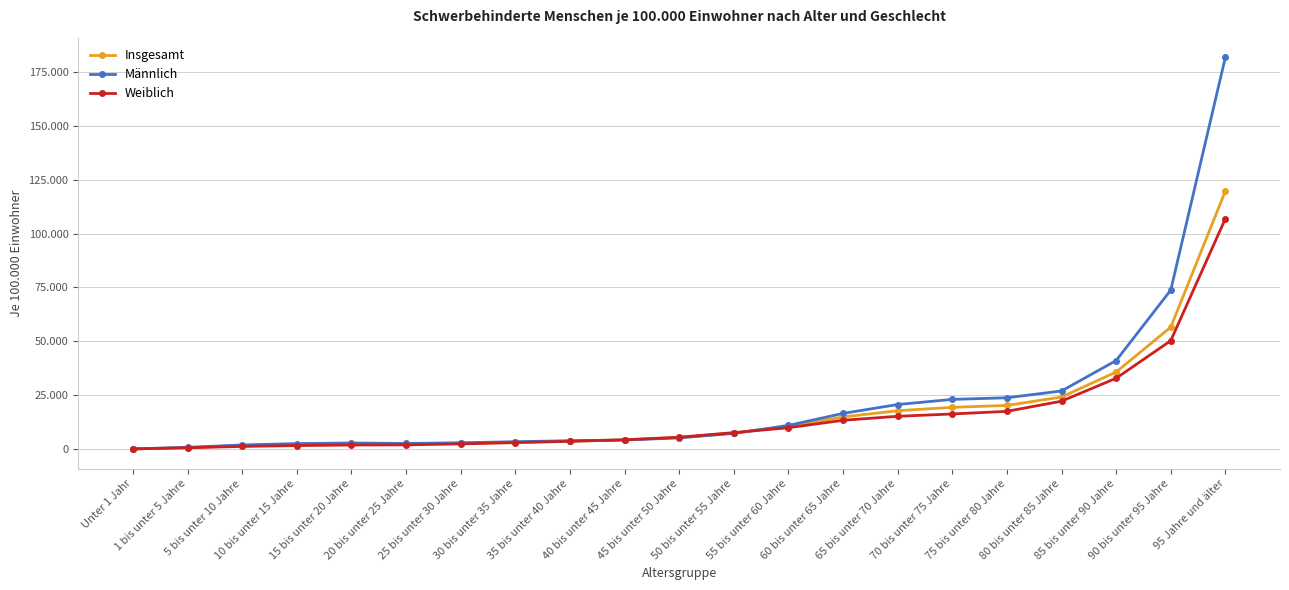

True or false: Insgesamt has a value of 3780.5 at 35 bis unter 40 Jahre.

True